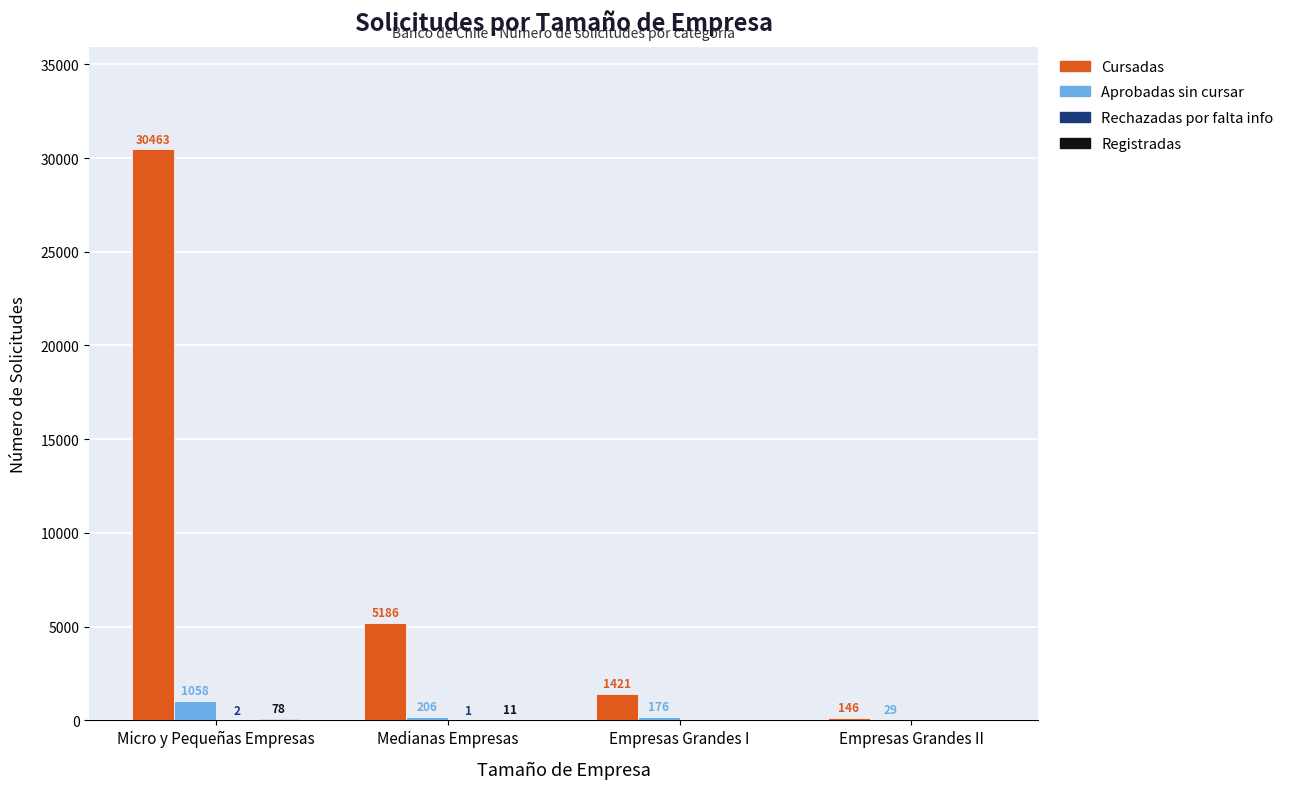

True or false: Cursadas has a value of 5186 at Medianas Empresas.

True